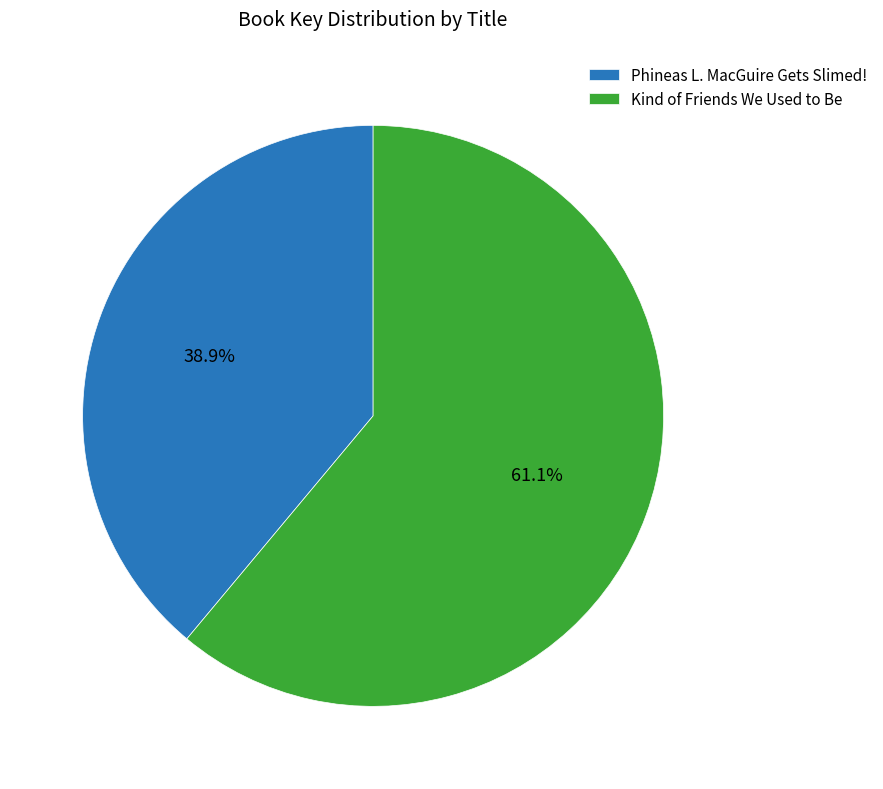

What portion of the pie excludes Phineas L. MacGuire Gets Slimed!?

61.1%